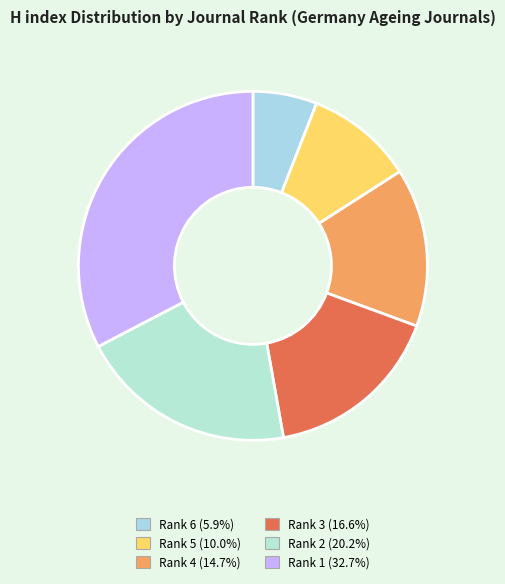

Is it true that Rank 3 is 17% of the pie?

True